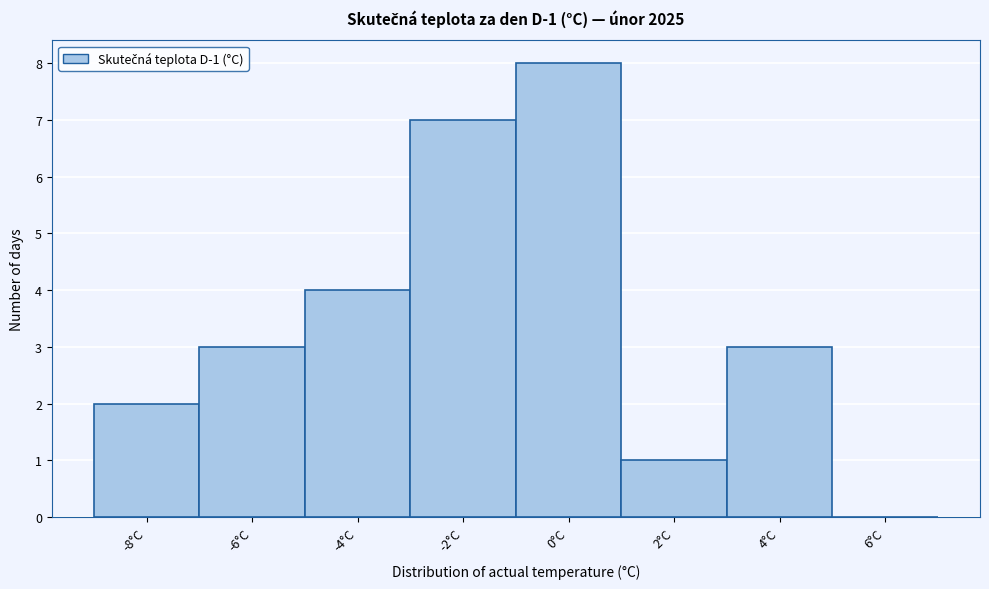

The chart shows a value of 2 at -8°C. True or false?

True